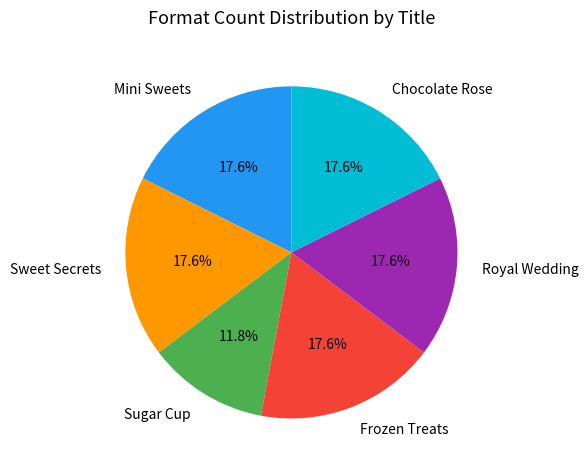

What percentage is the Mini Sweets slice, to the nearest percent?

18%